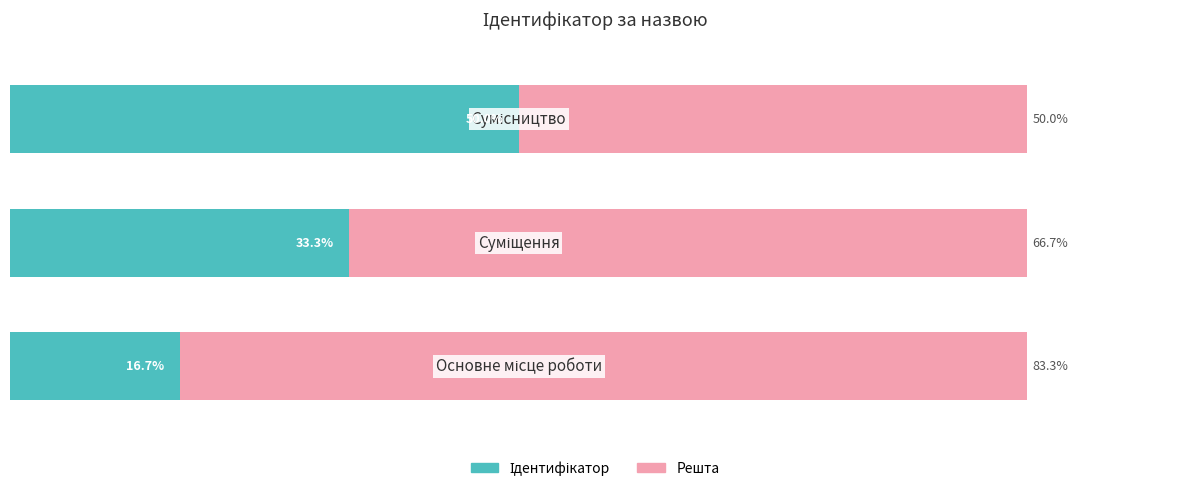

Where is Решта nearest to the value 66?

1